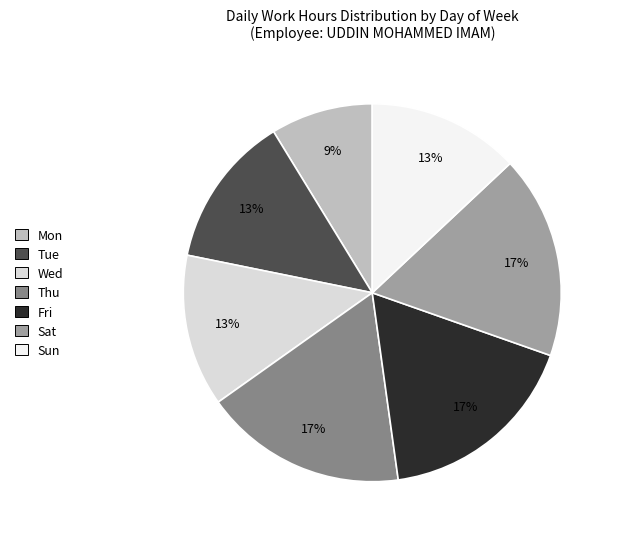

To the nearest percent, what is the average slice percentage?

14%